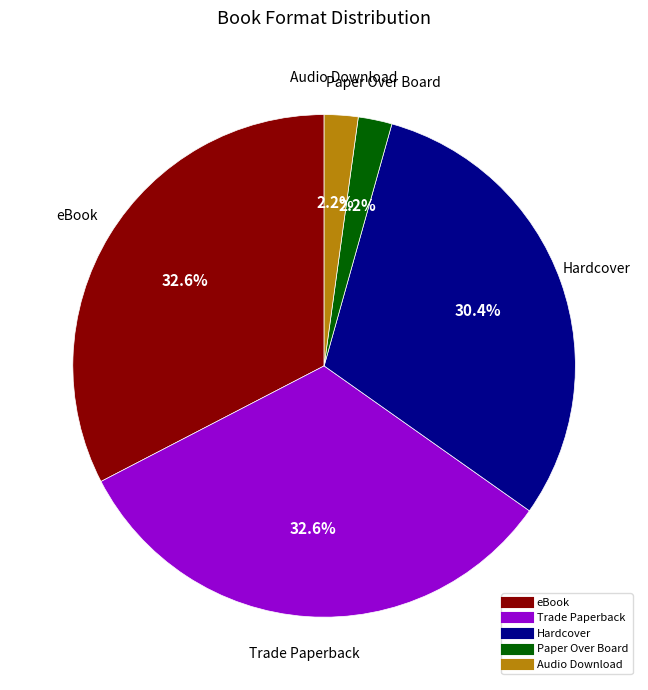

Count the number of slices in the pie.

5